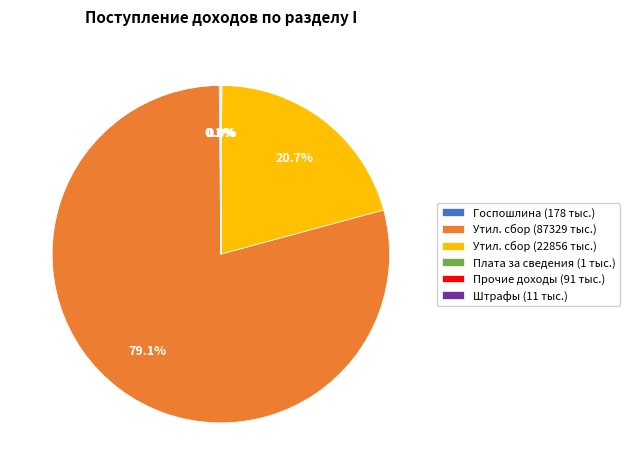

Is Утил. сбор (87329 тыс.) the majority of the pie?

Yes